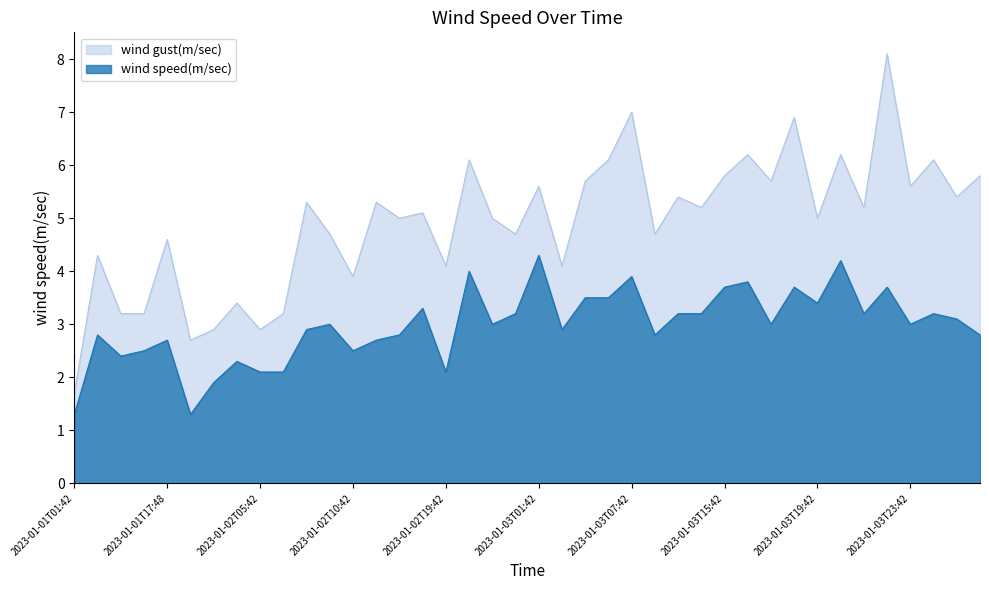

What is the difference between the highest and lowest values at 2023-01-01T22:42?

1.4